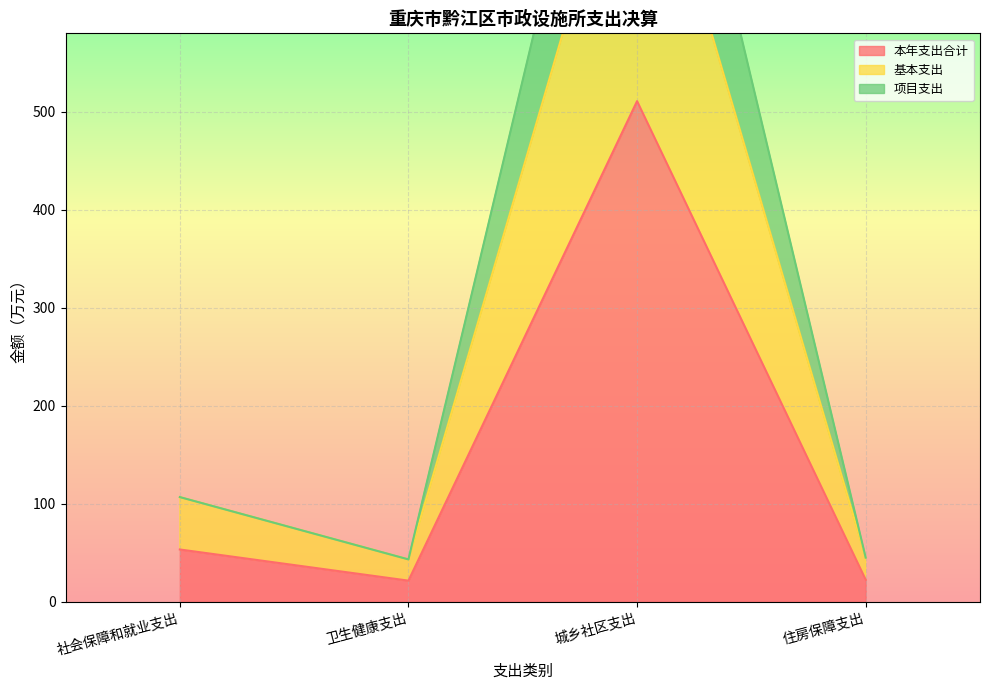

At how many categories does at least one series exceed 22?

4